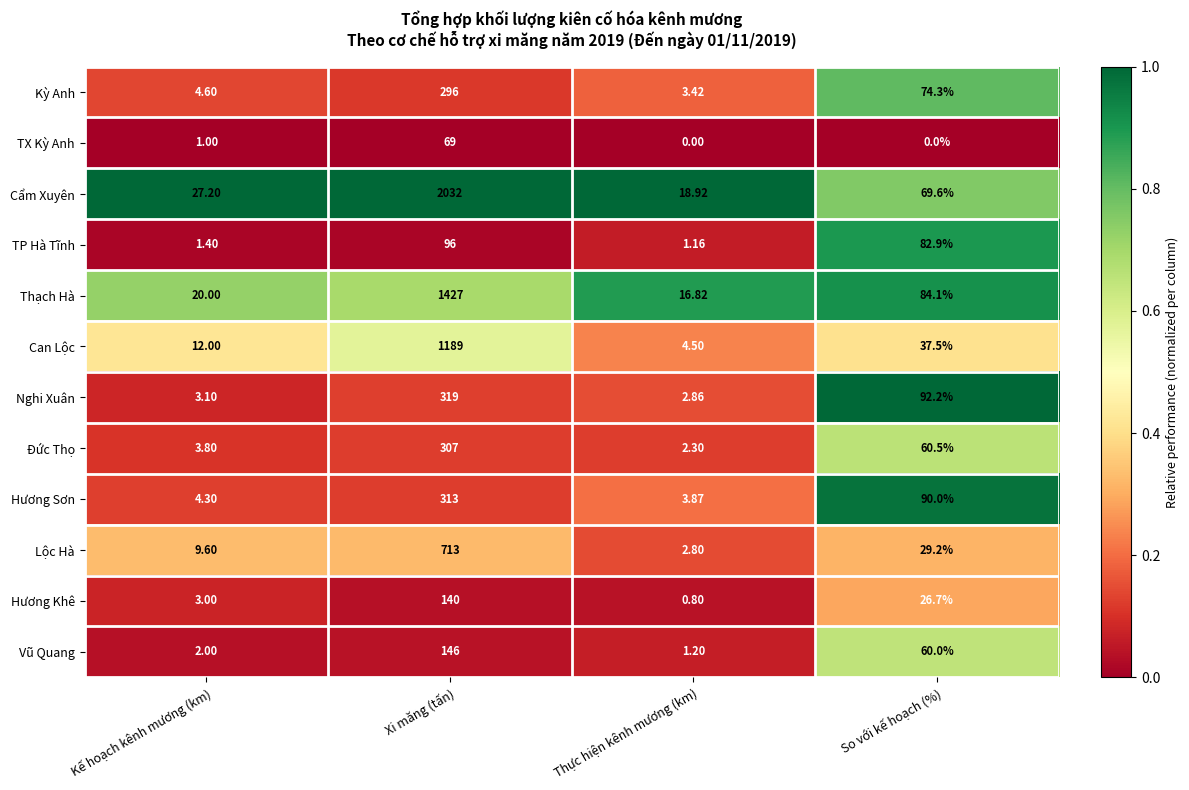

Which series has the widest spread of values?

Cẩm Xuyên